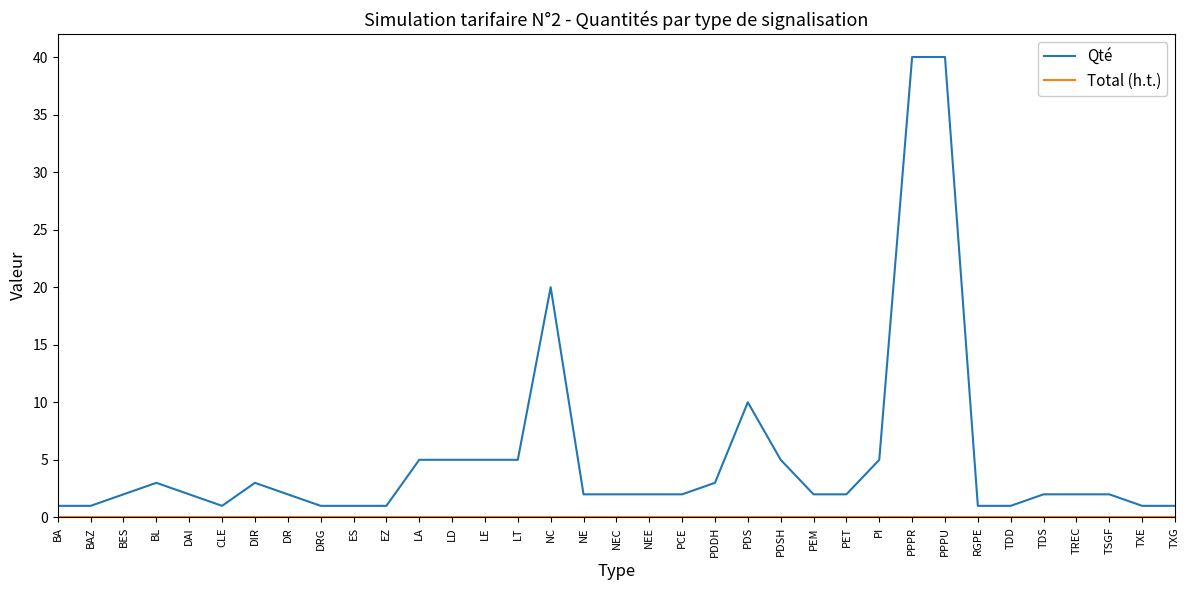

What position from the right is BL?

32